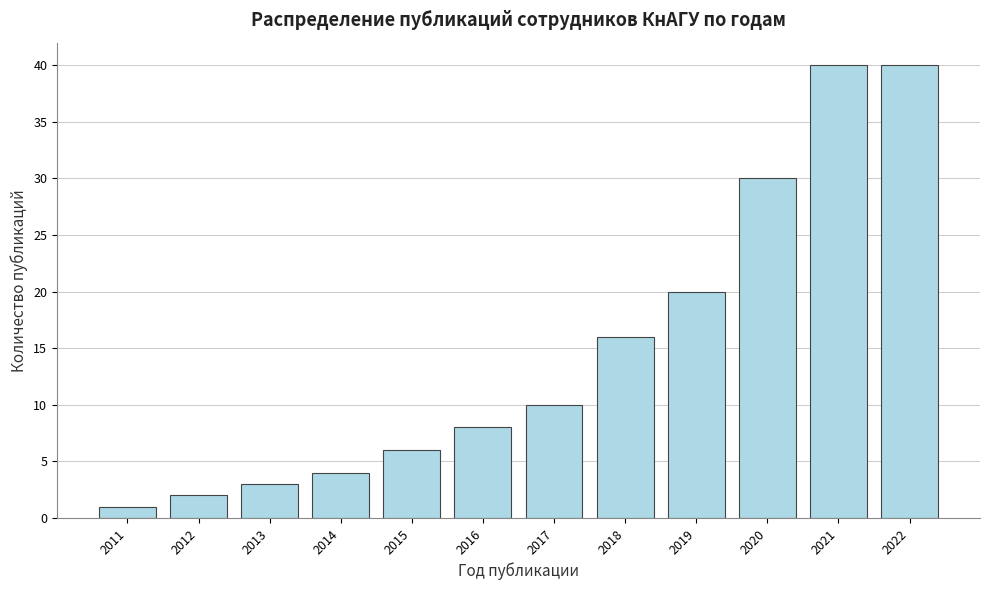

Reading right to left, list all the values displayed in this chart.

40	40	30	20	16	10	8	6	4	3	2	1